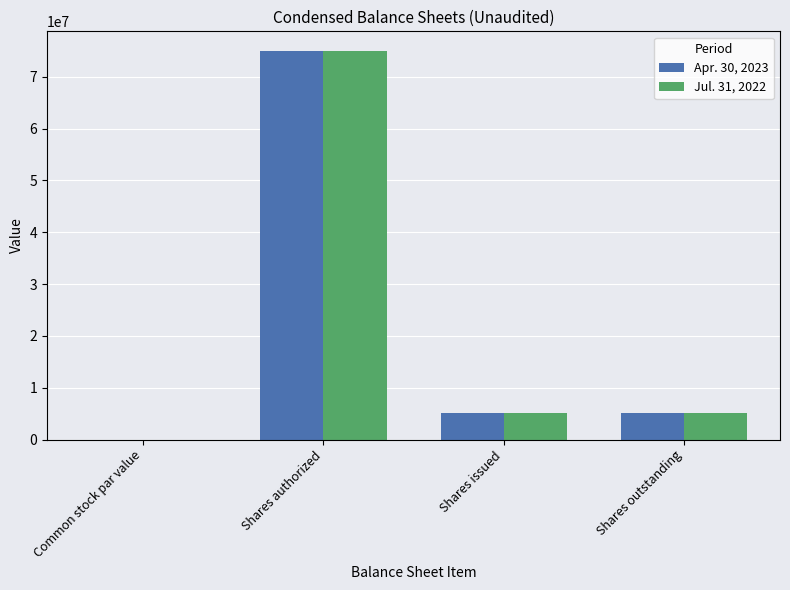

How many groups of bars are there?

4